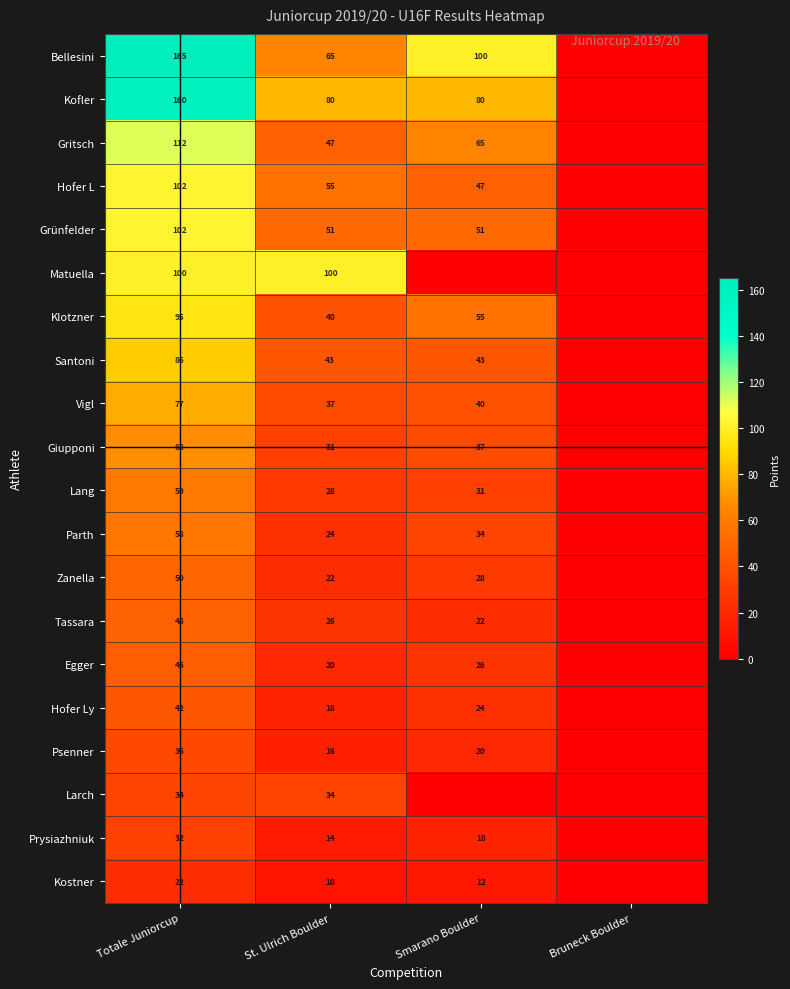

What is the difference between the Hofer L values at St. Ulrich Boulder and Totale Juniorcup?

47